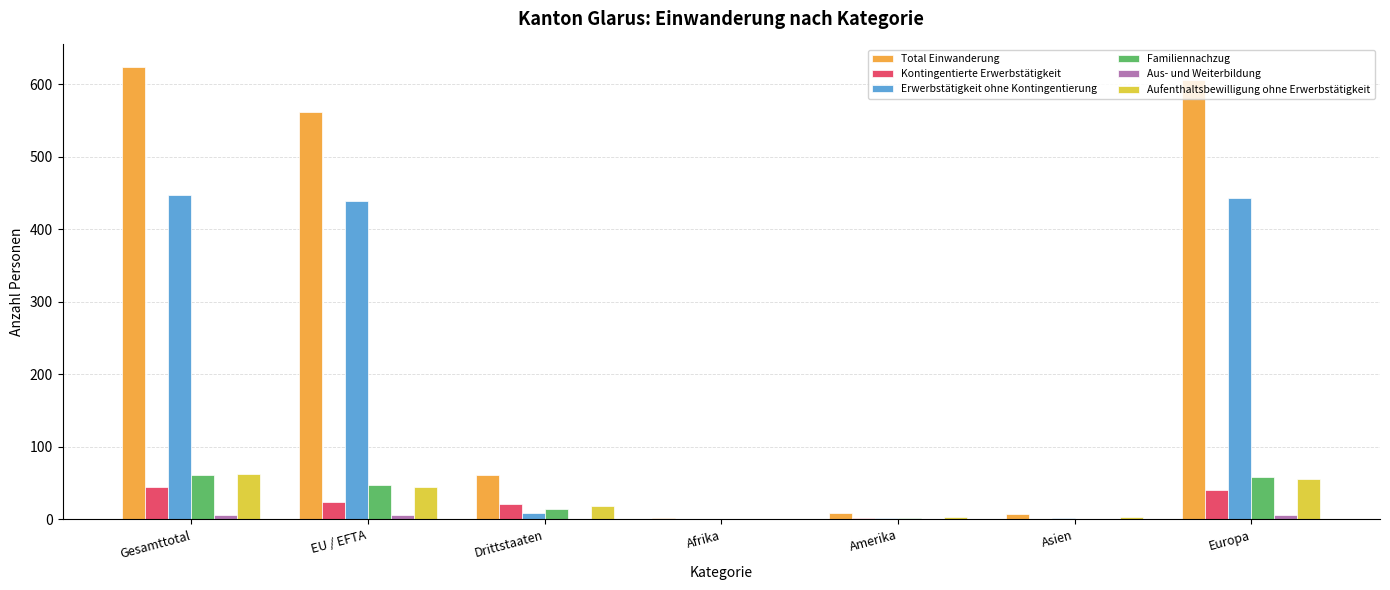

How many data points does each series have?

7